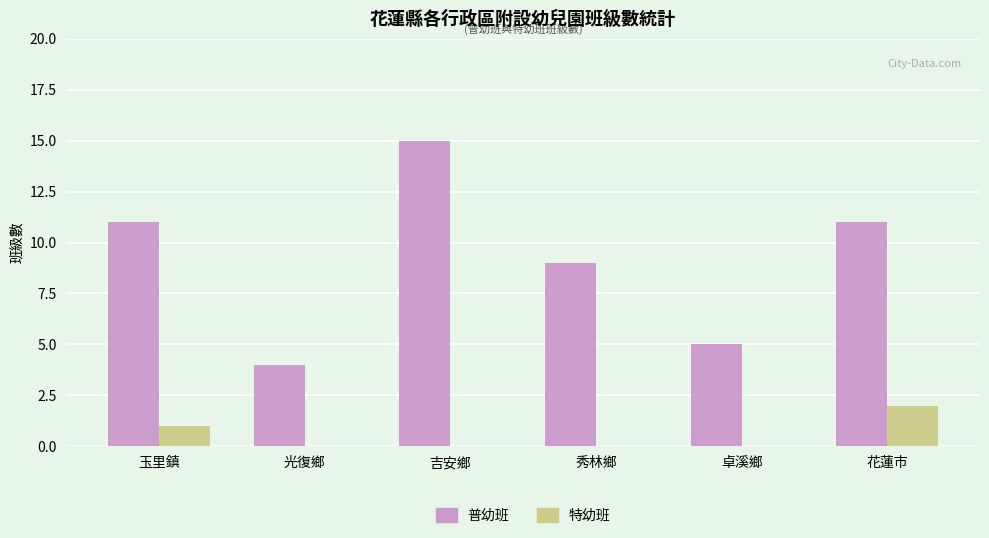

The value of 特幼班 at 玉里鎮 is 1. True or false?

True